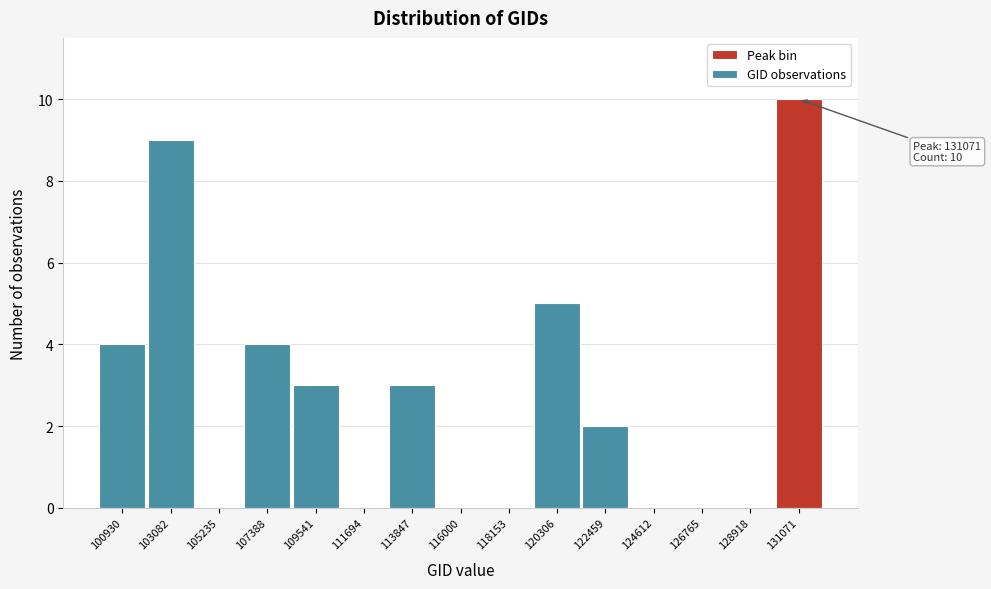

Reading right to left, extract all data points from this chart.

131071=10	128918=0	126765=0	124612=0	122459=2	120306=5	118153=0	116000=0	113847=3	111694=0	109541=3	107388=4	105235=0	103082=9	100930=4